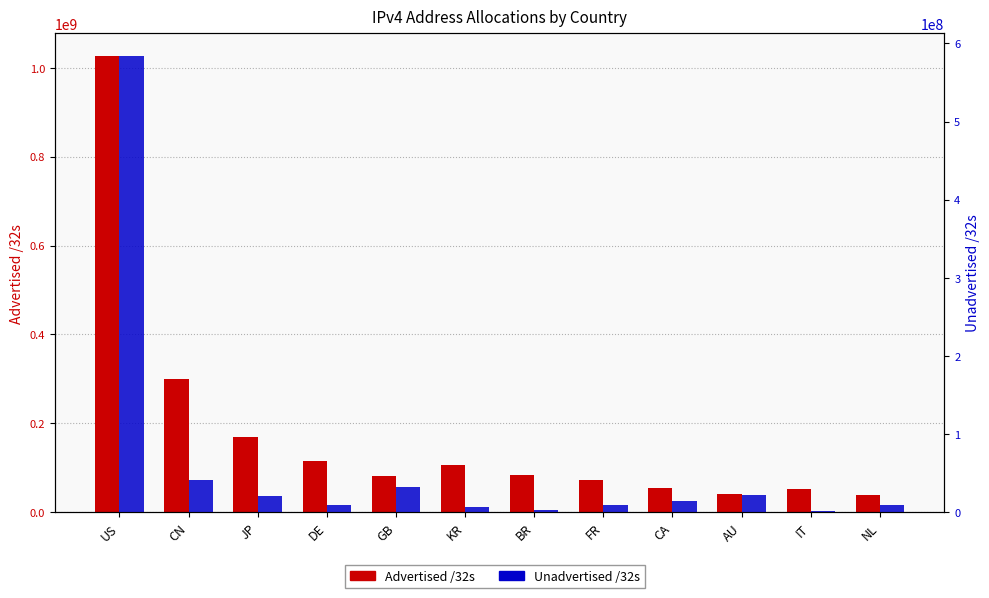

How many distinct data groups are displayed?

2